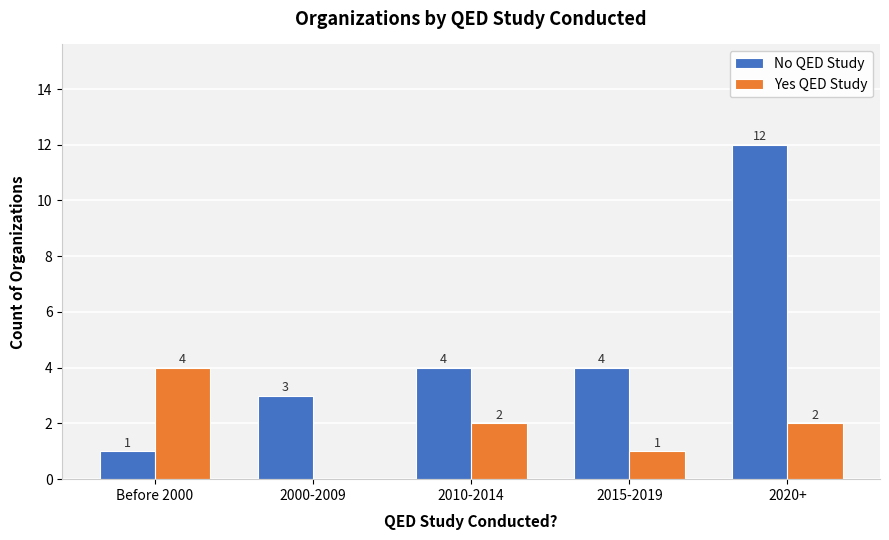

How many Yes QED Study values are between 1 and 2?

3